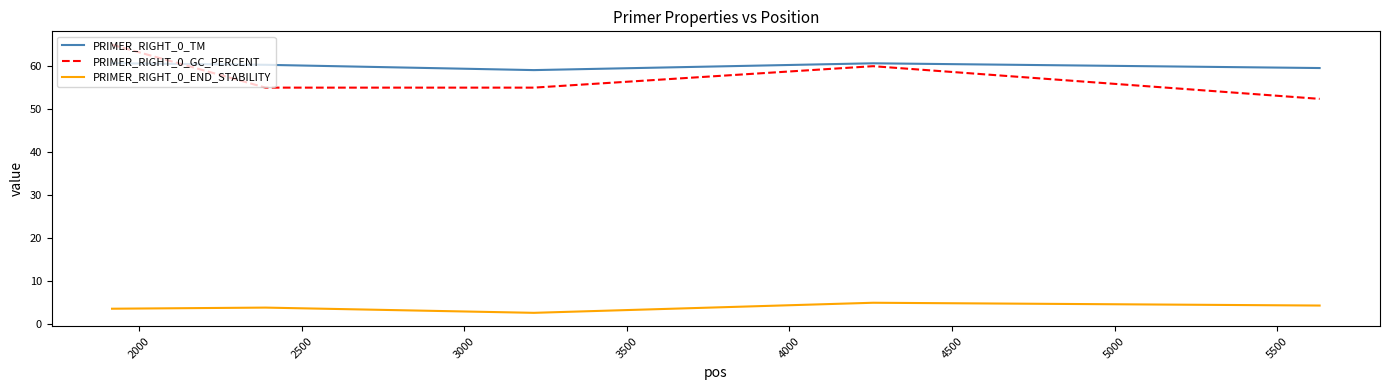

Which series has the largest range (max minus min)?

PRIMER_RIGHT_0_GC_PERCENT